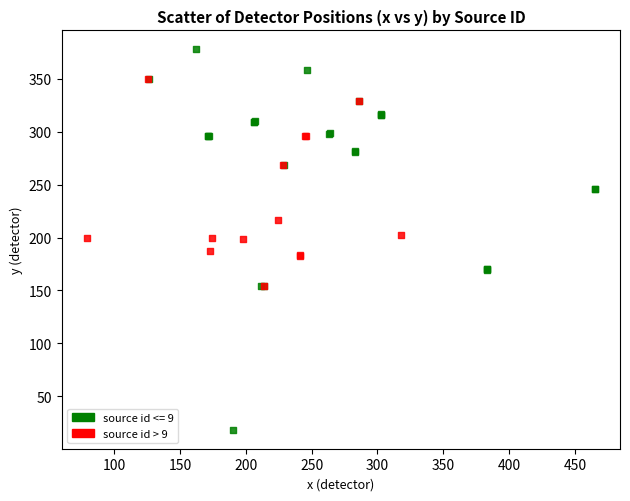

Which series reaches the maximum Y coordinate?

source id <= 9